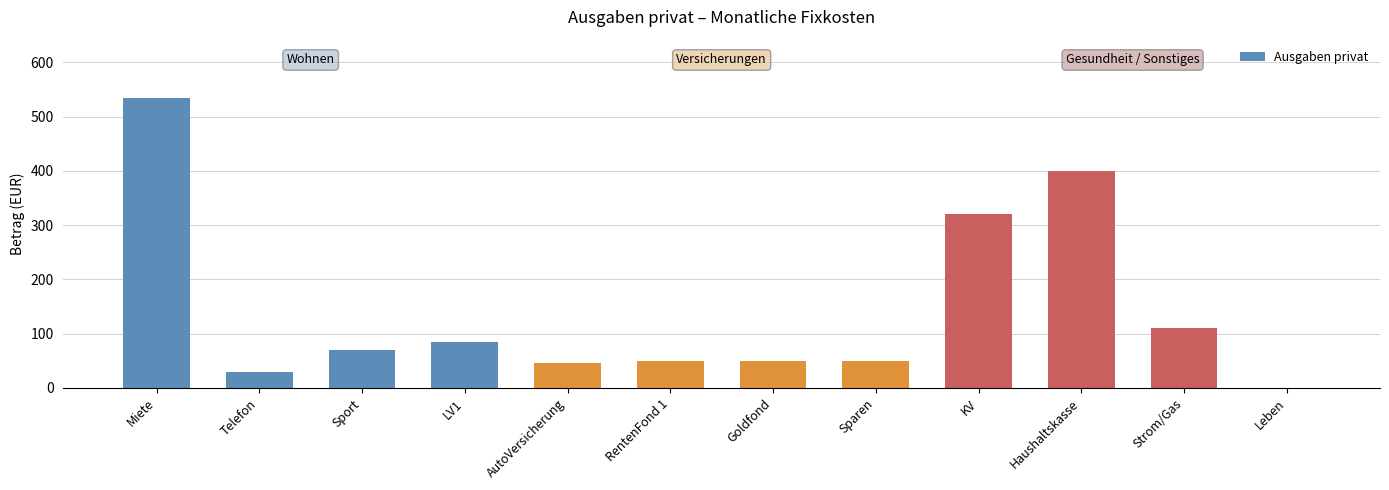

Reading left to right, what are all the values shown in this chart?

535	30	69	85	45	50	50	50	320	400	110	0